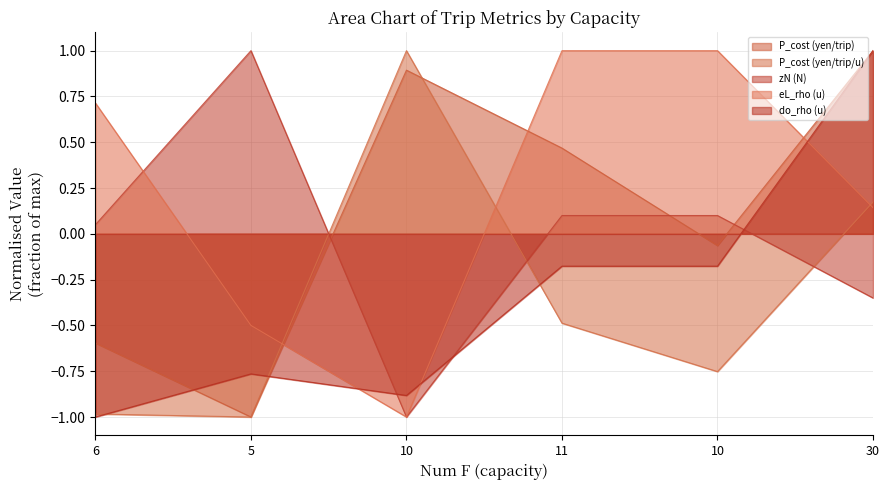

What is the difference between the second highest and second lowest values in the eL_rho (u) series?

1.5